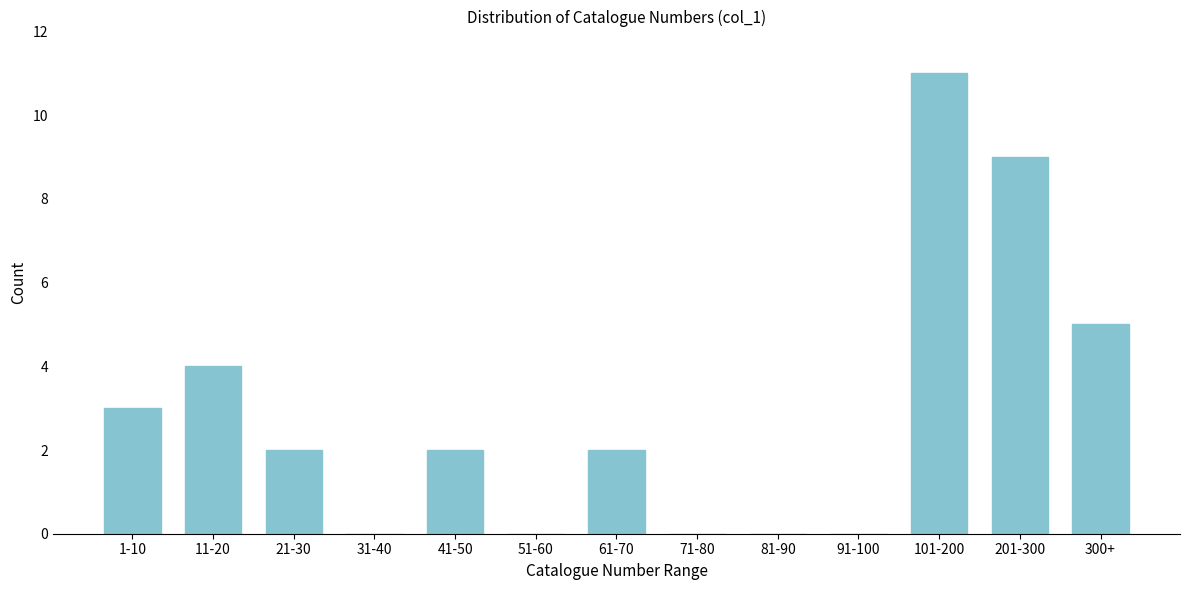

Reading left to right, transcribe all the data shown in this chart.

1-10=3	11-20=4	21-30=2	31-40=0	41-50=2	51-60=0	61-70=2	71-80=0	81-90=0	91-100=0	101-200=11	201-300=9	300+=5